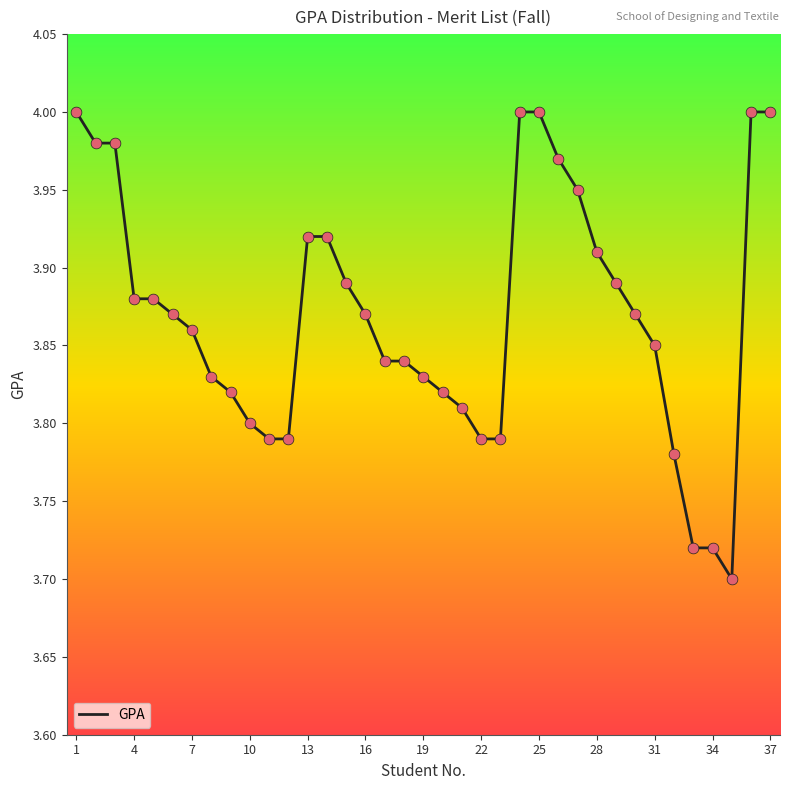

What is the difference between the maximum and minimum values?

0.3